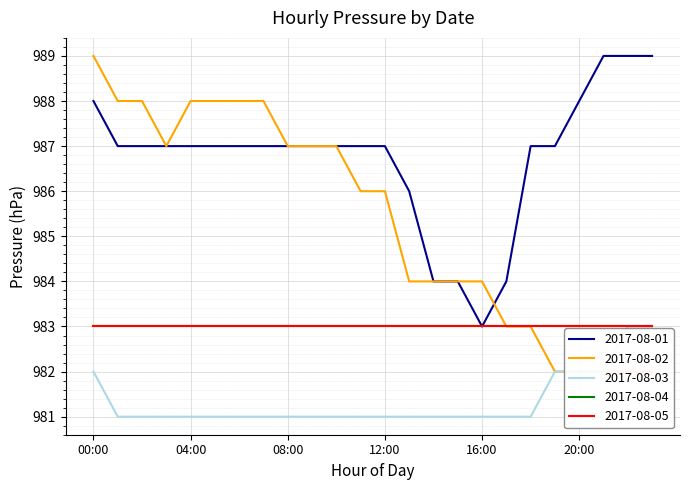

At which label does 2017-08-01 reach its minimum?

16:00